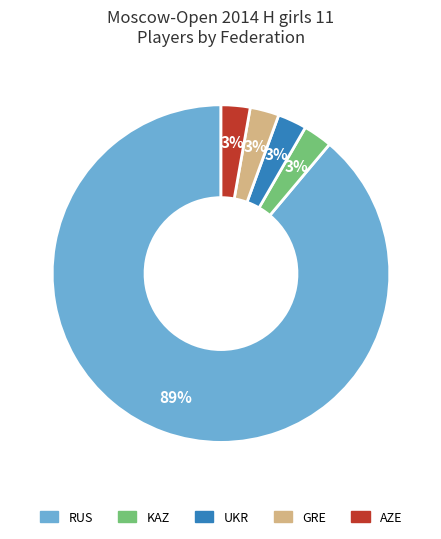

What percentage is the AZE slice, to the nearest percent?

3%